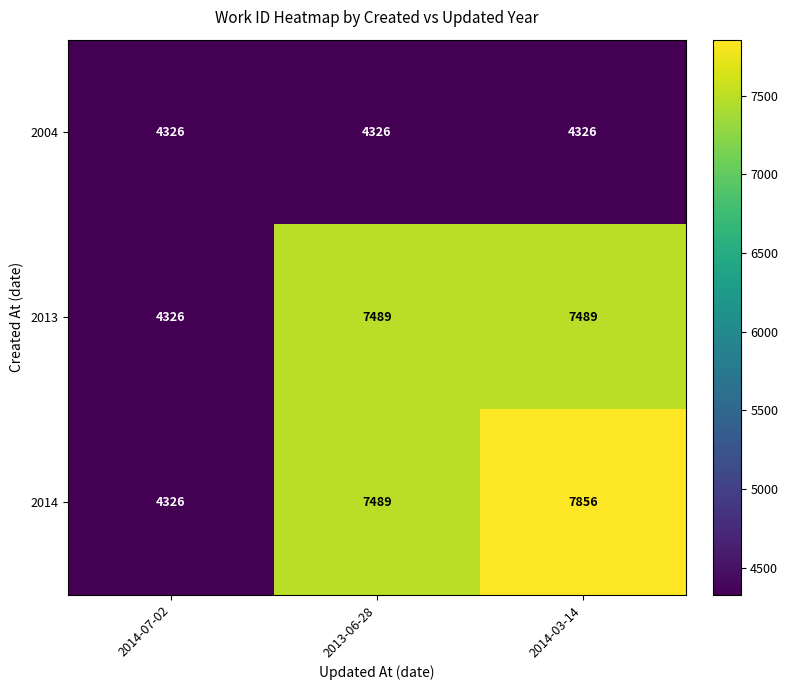

Is it true that 2004 equals 1896 at 2013-06-28?

False